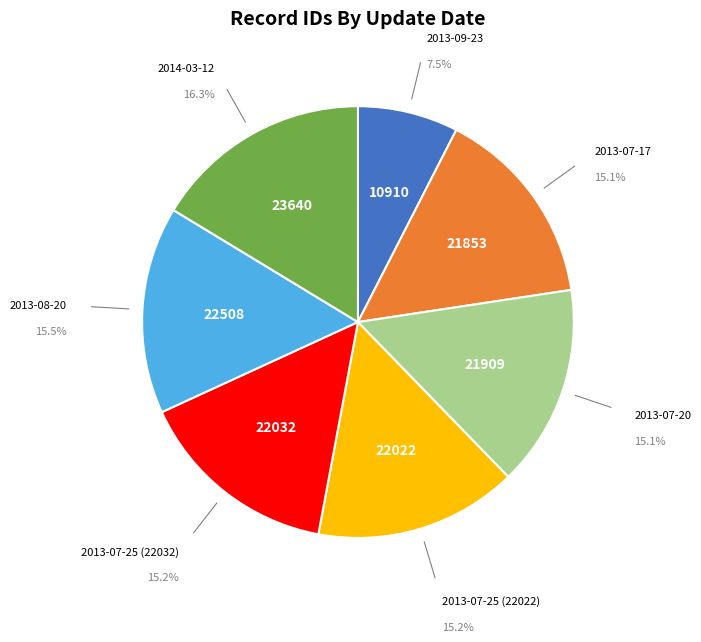

Is there a majority slice in this chart?

No